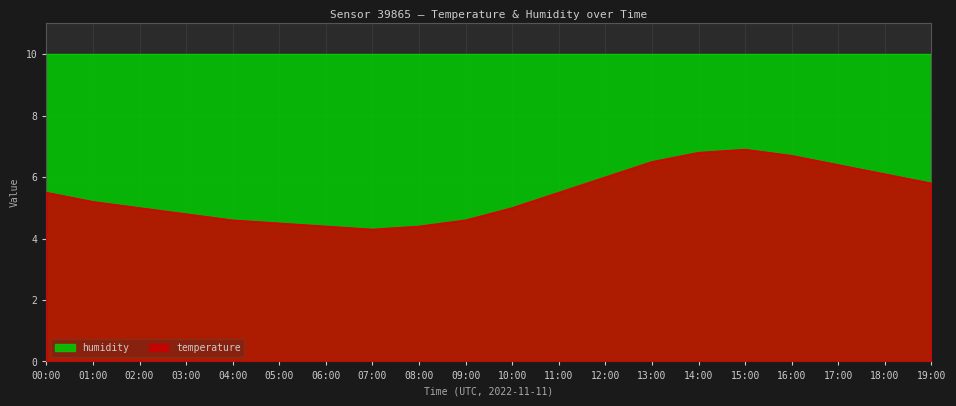

At which label does the data first exceed 5?

00:00